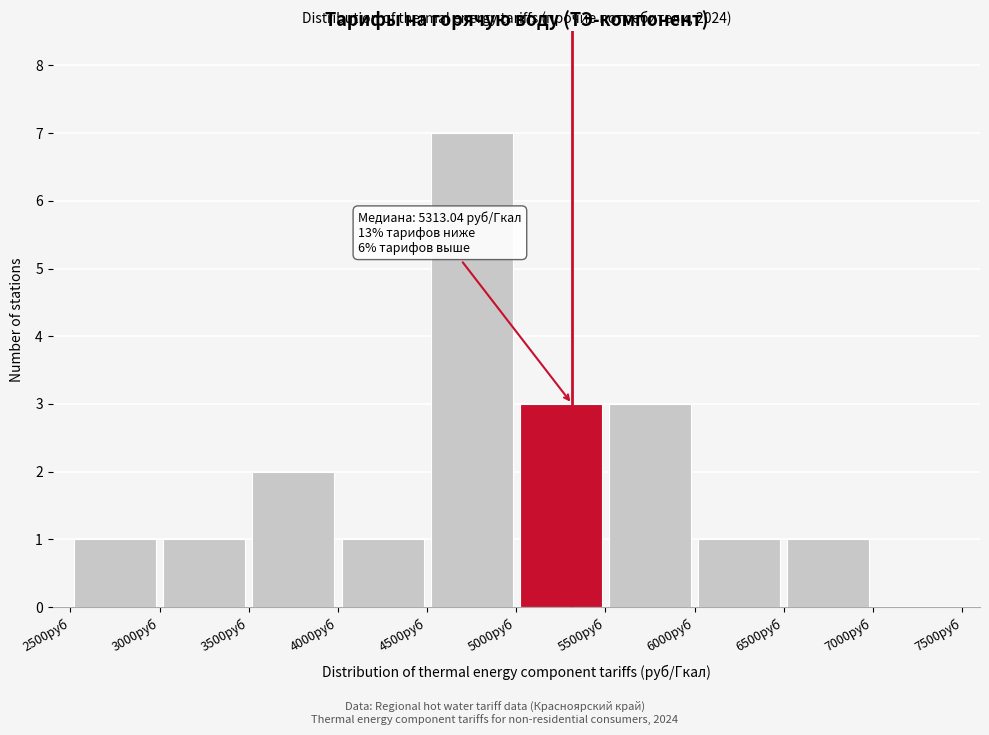

Which range on the x-axis has the tallest bar?

4500 to 5000